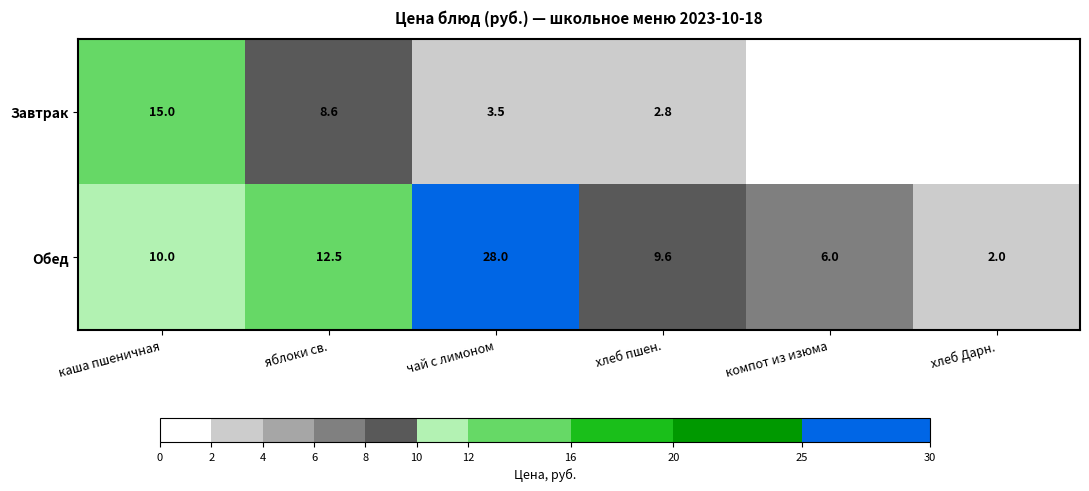

True or false: Обед has a value of 9.5 at компот из изюма.

False